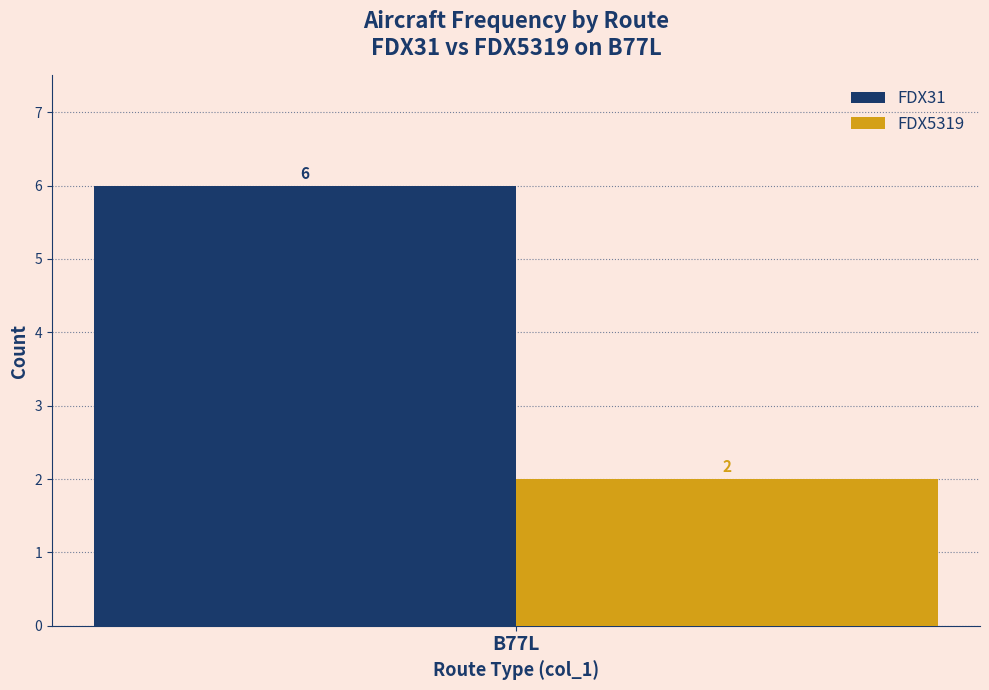

Reading left to right, transcribe all the data shown in this chart.

FDX31: 6
FDX5319: 2